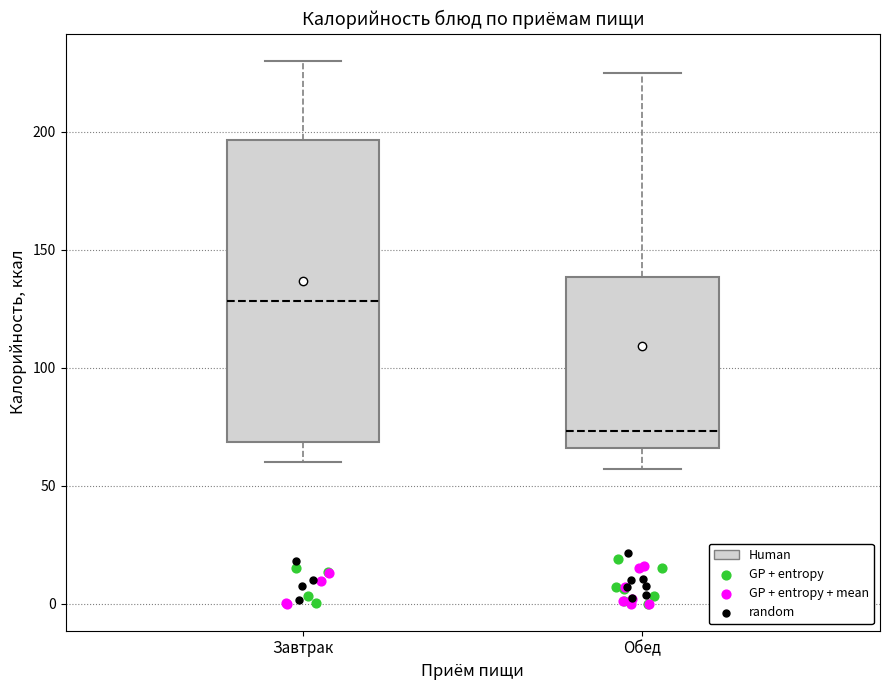

Reading left to right, transcribe this box plot: for each box, give where its median line is, the range the box spans, and where its two whiskers end, as read against the y-axis. The values are not printed on the chart, so give them approximately, as read against the axis.

Завтрак: median 130, box 70 to 195, whiskers 60 to 230
Обед: median 75, box 65 to 140, whiskers 55 to 225